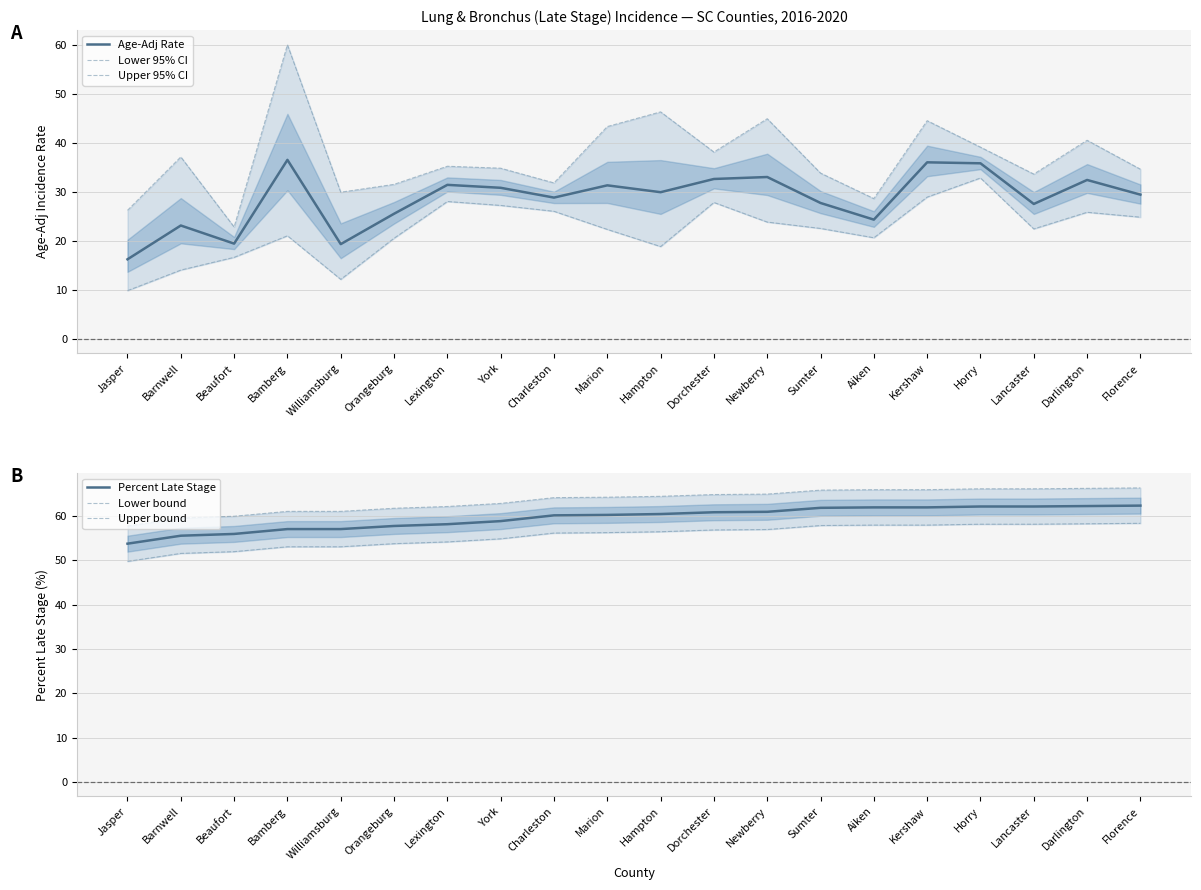

At how many categories does at least one series exceed 53?

20